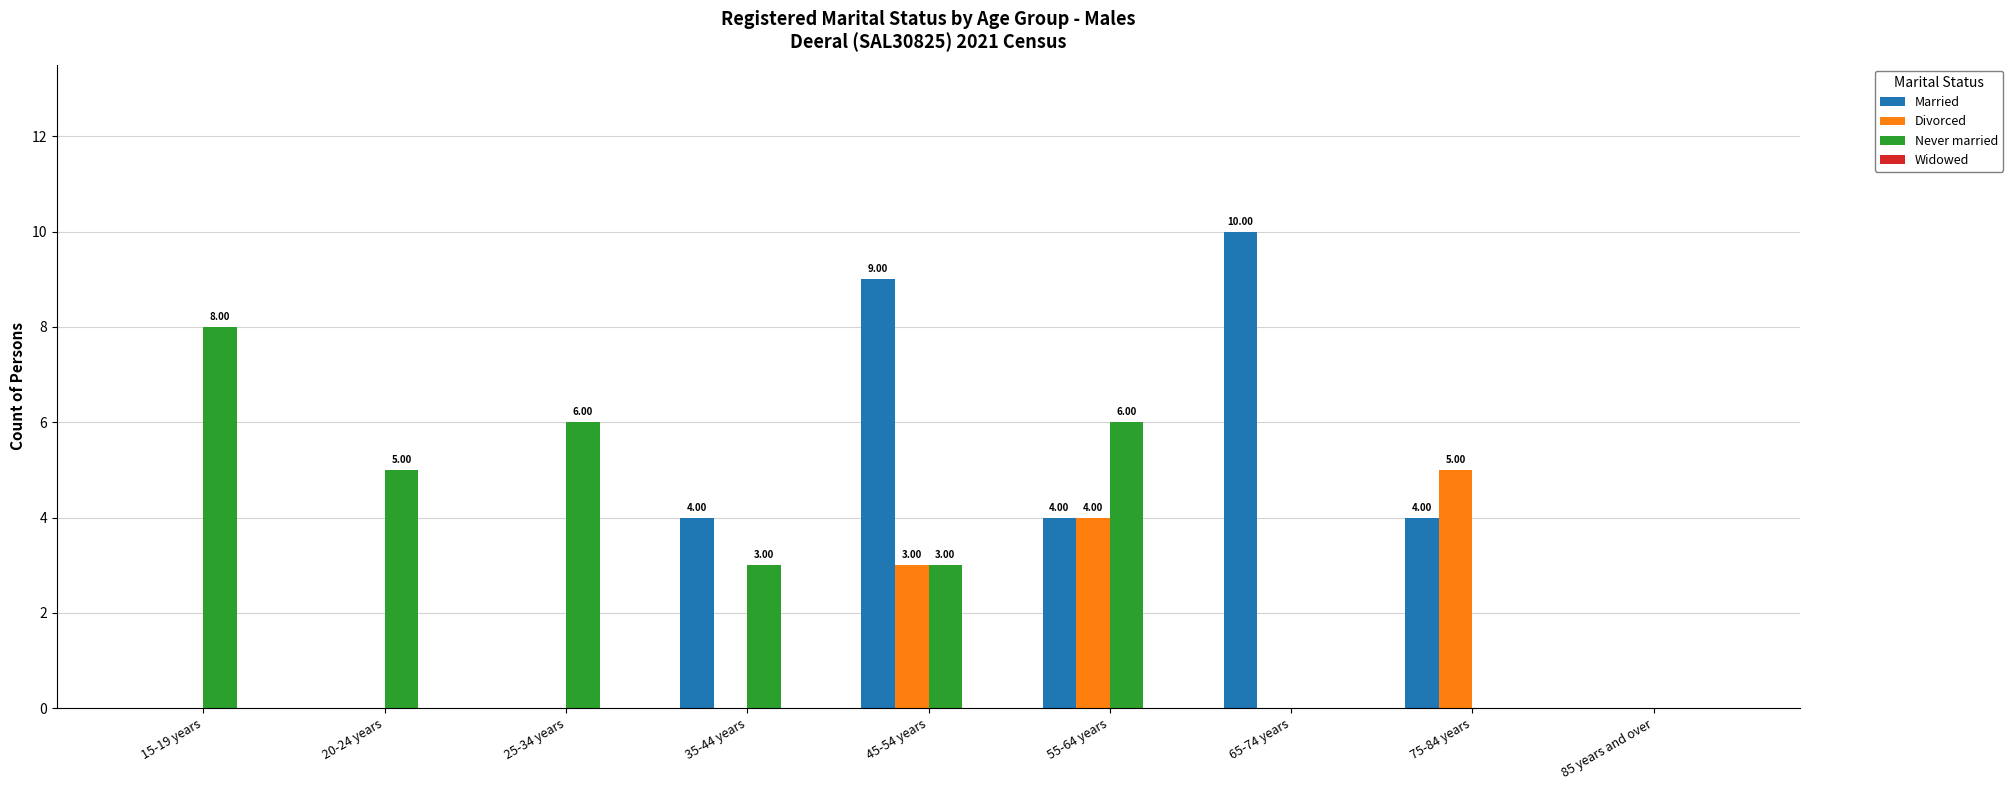

What is the total value across all series at 65-74 years?

10